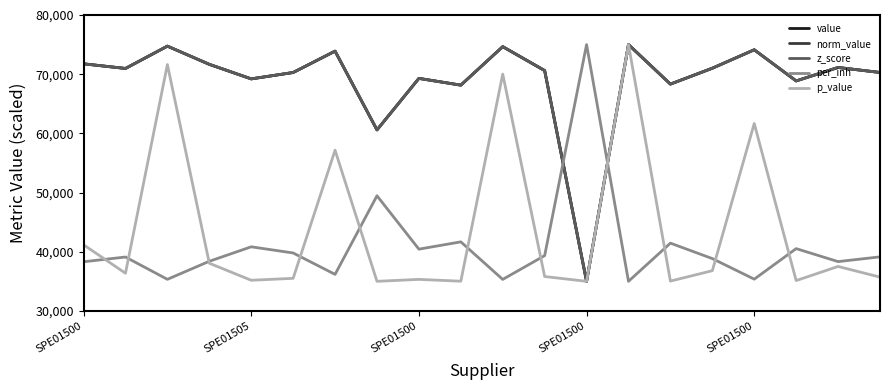

Is this an area chart (filled region under the line)?

No